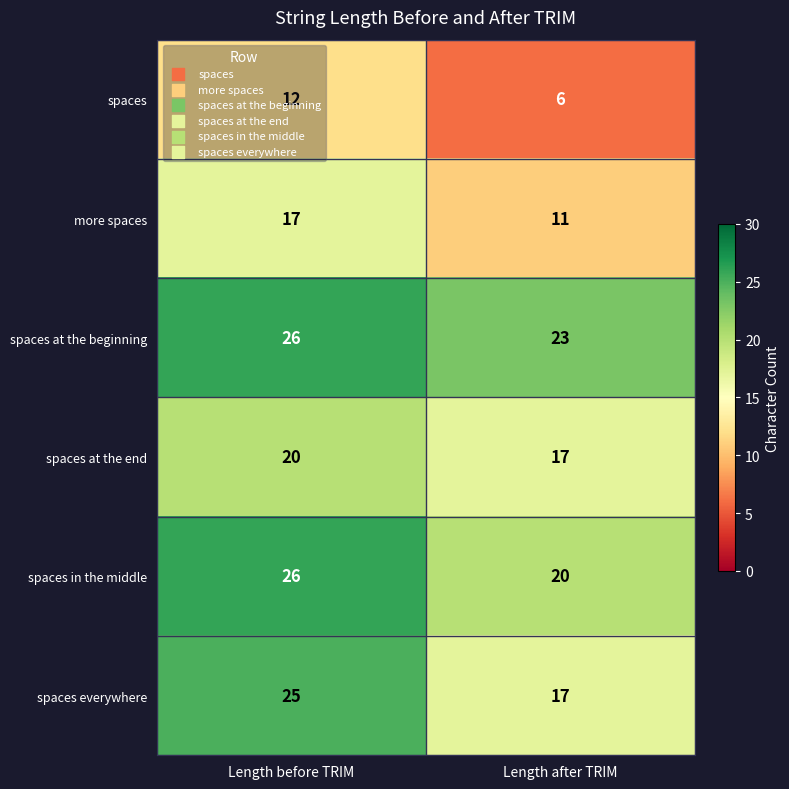

How many categories are shown in the chart?

2